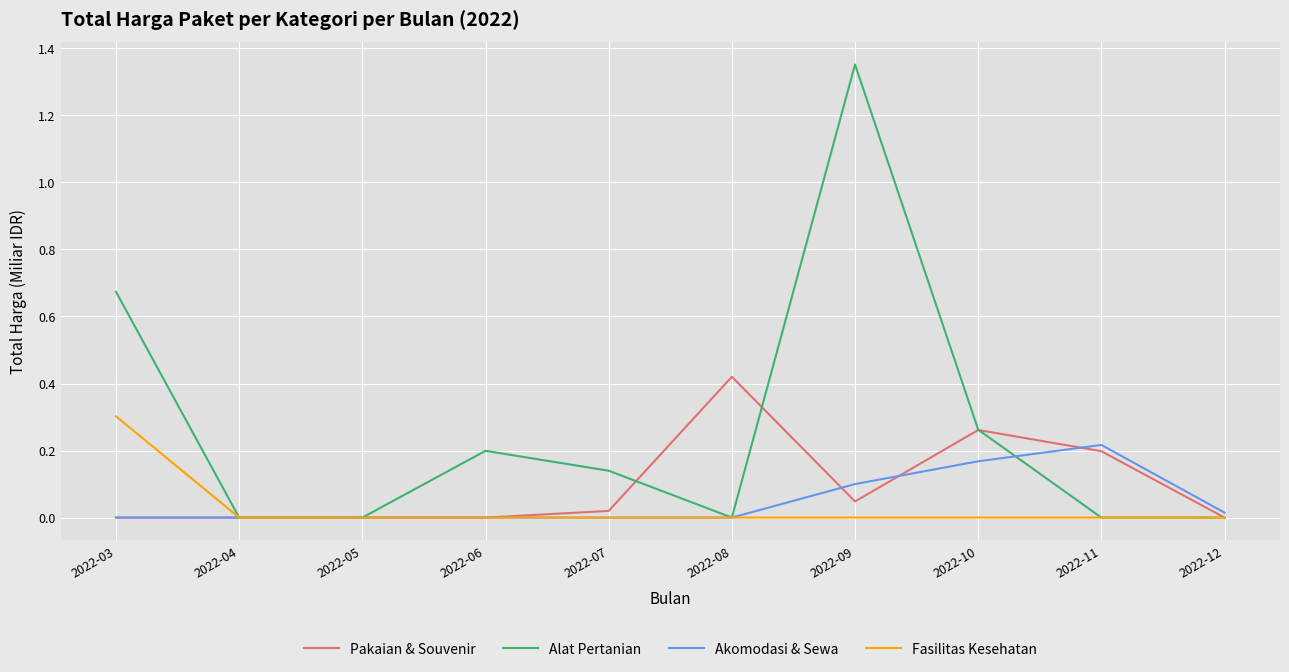

What is the sum of all Pakaian & Souvenir values?

0.9